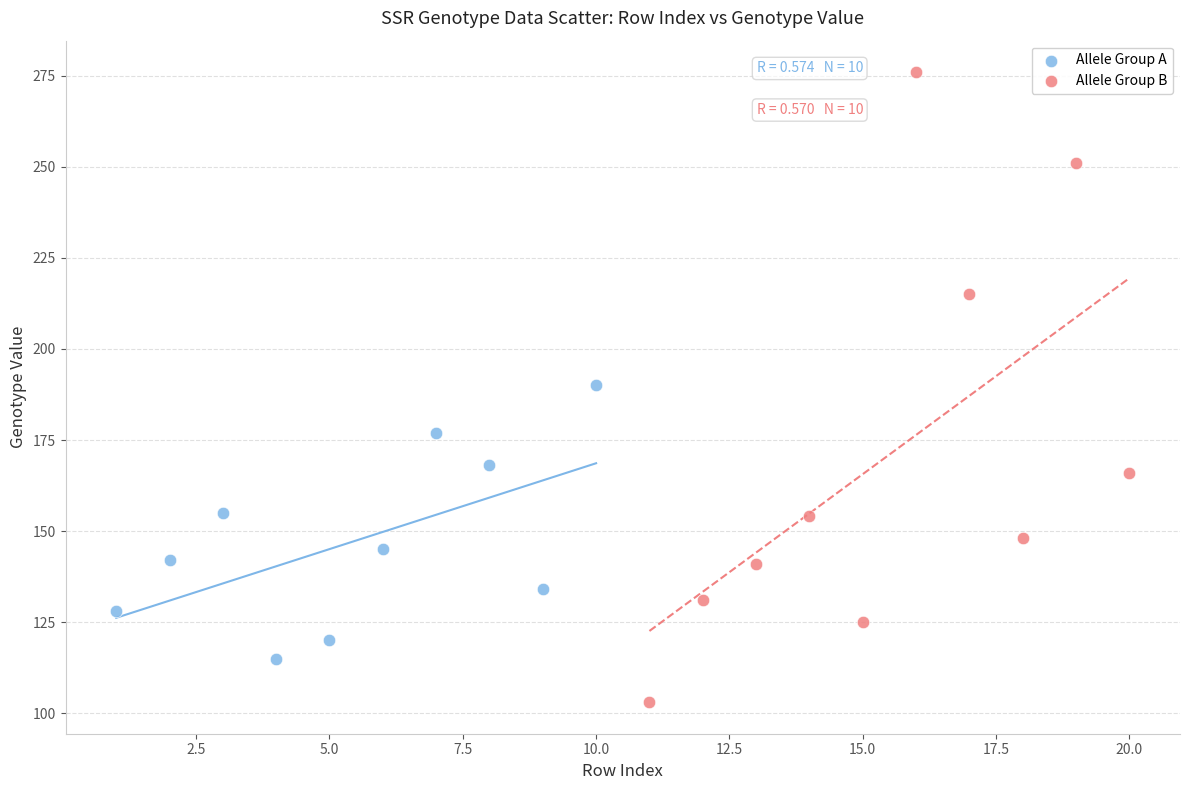

Which series reaches the maximum Y coordinate?

Allele Group B